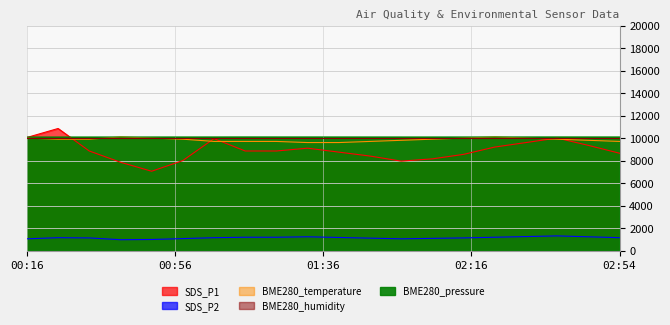

How many data points in SDS_P2 are less than 1140?

9